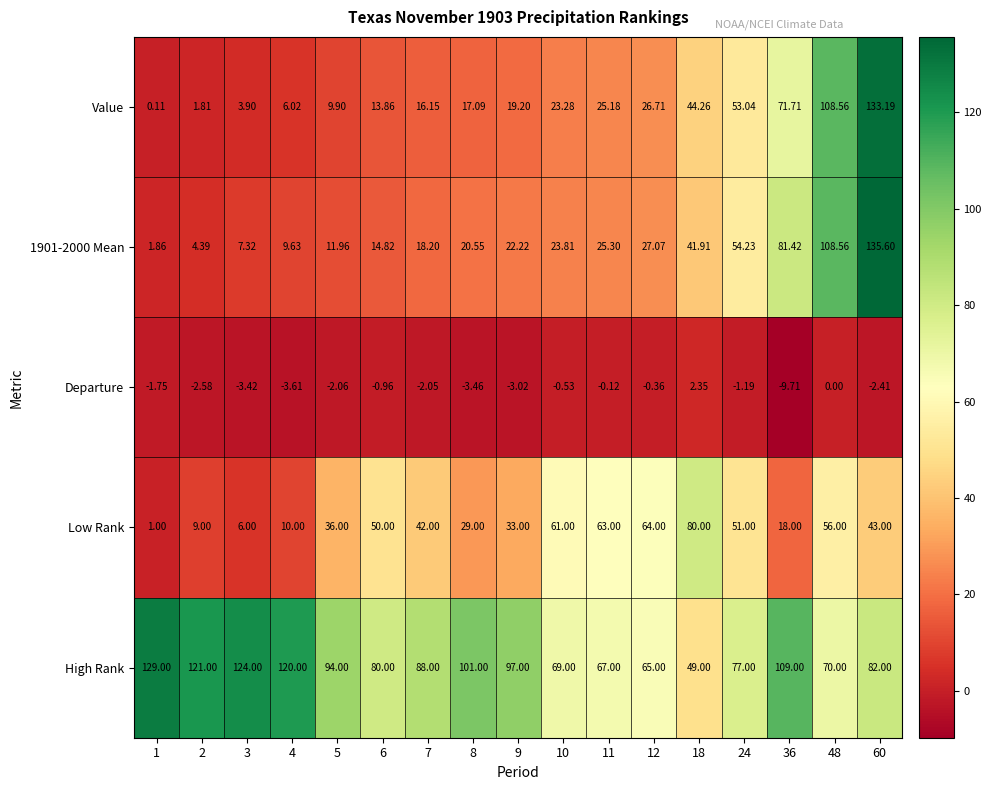

Which series has the largest total across all categories?

High Rank